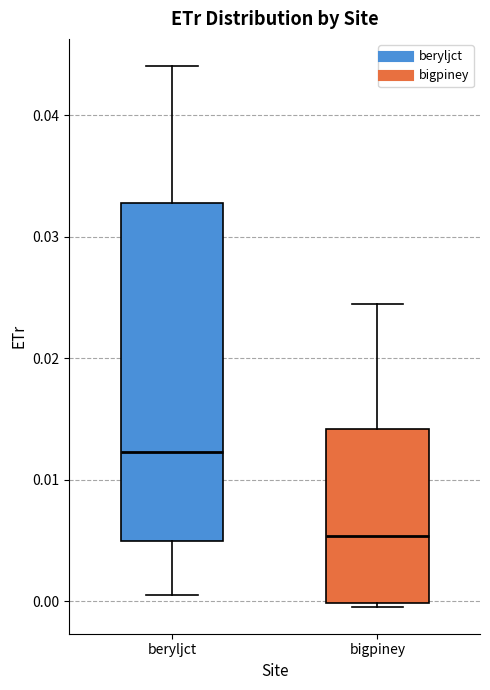

Which box is the tallest, from its lower edge to its upper edge?

beryljct